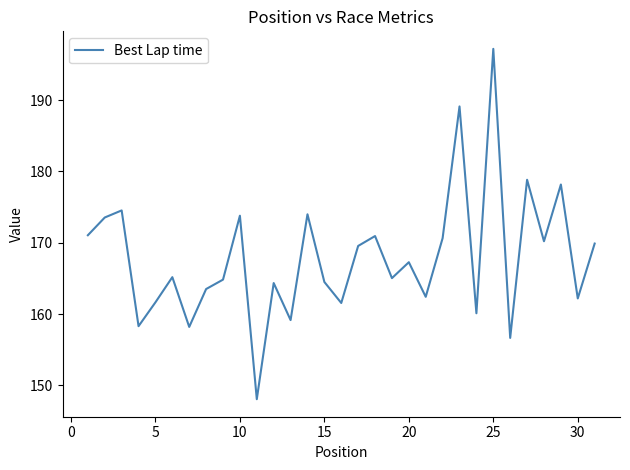

What is the difference between the maximum and minimum values?

49.1